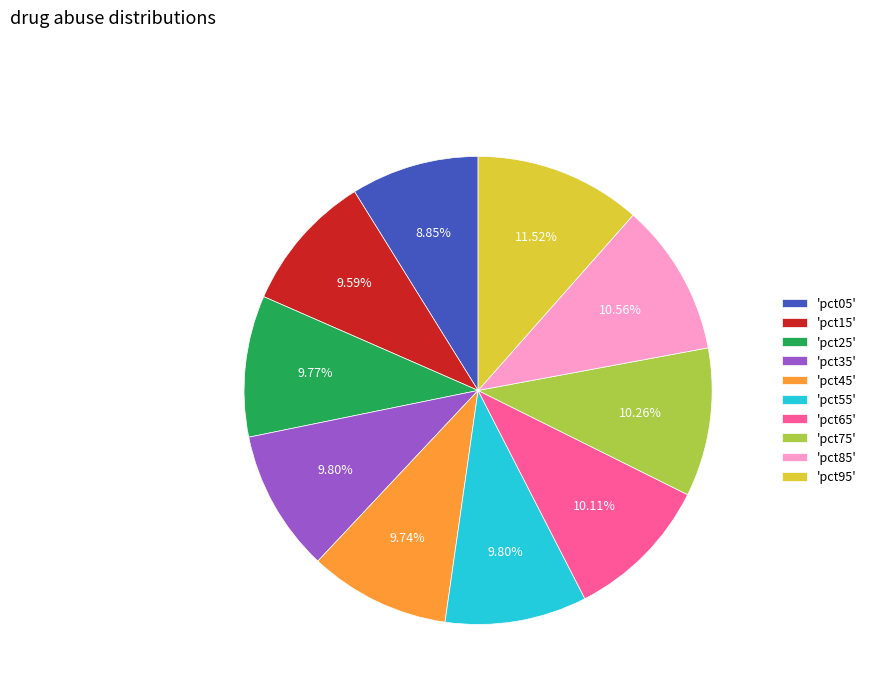

Do 'pct15' and 'pct25' together represent more than half of the pie?

No